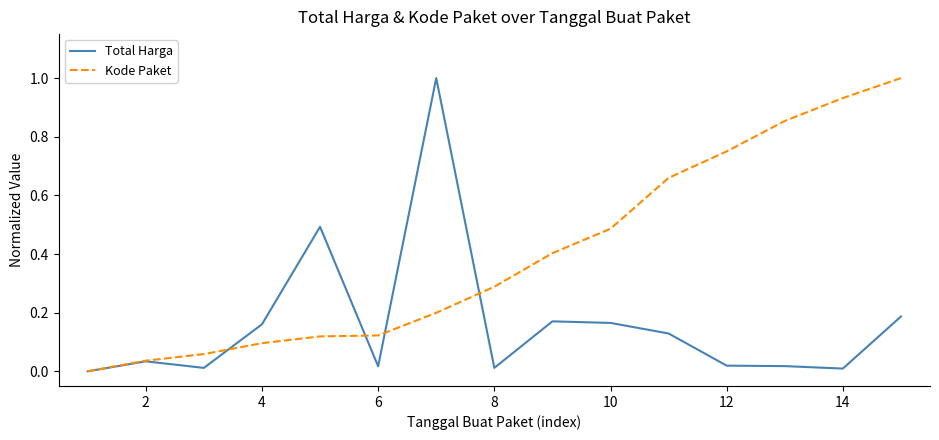

List the series in order of their overall mean, lowest first.

Total Harga, Kode Paket